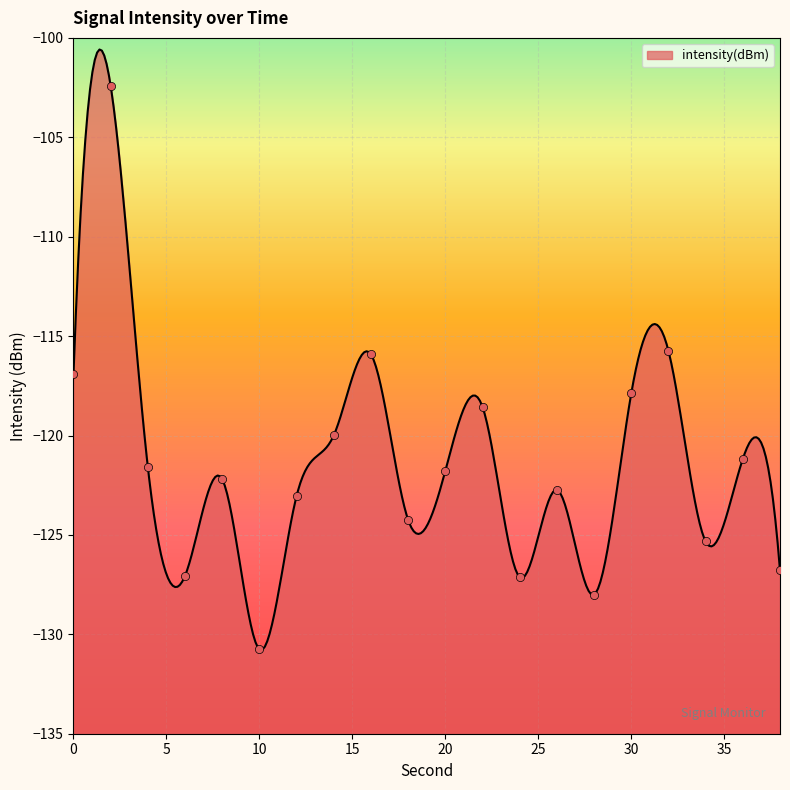

Which has a higher value, 6 or 22?

22